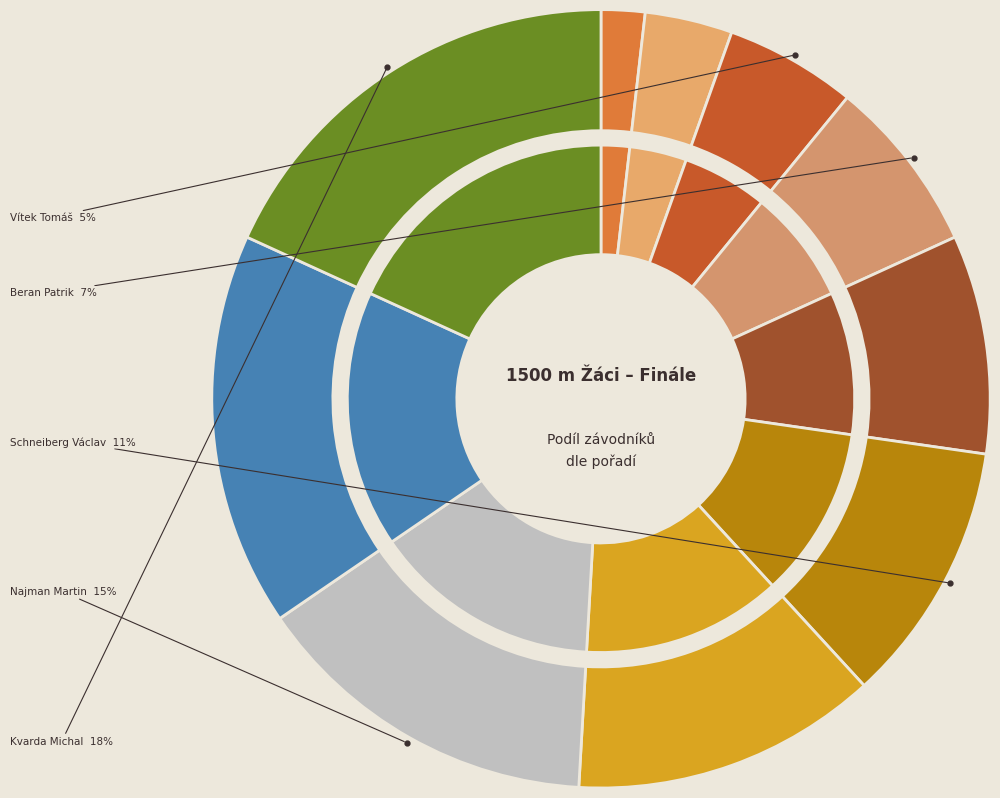

Combined, do ERBAN ŠTĚPÁN and Beran Patrik account for over 50%?

No